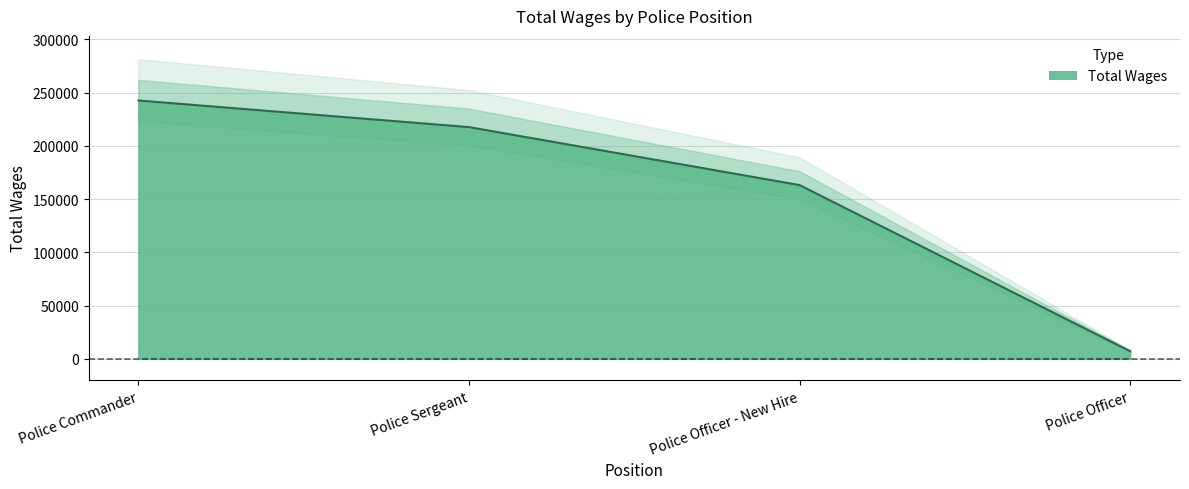

What is the change in value from Police Commander to Police Officer?

-235431